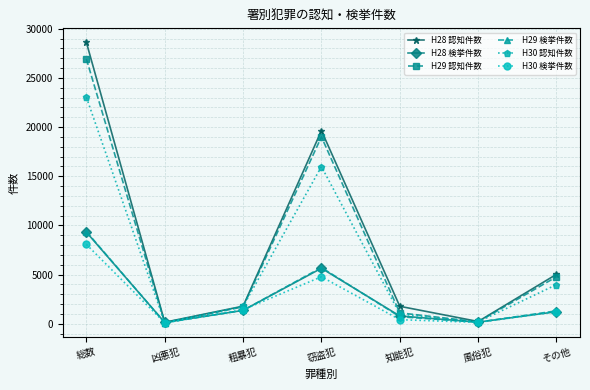

What is the difference between the highest and lowest values at 総数?

20548